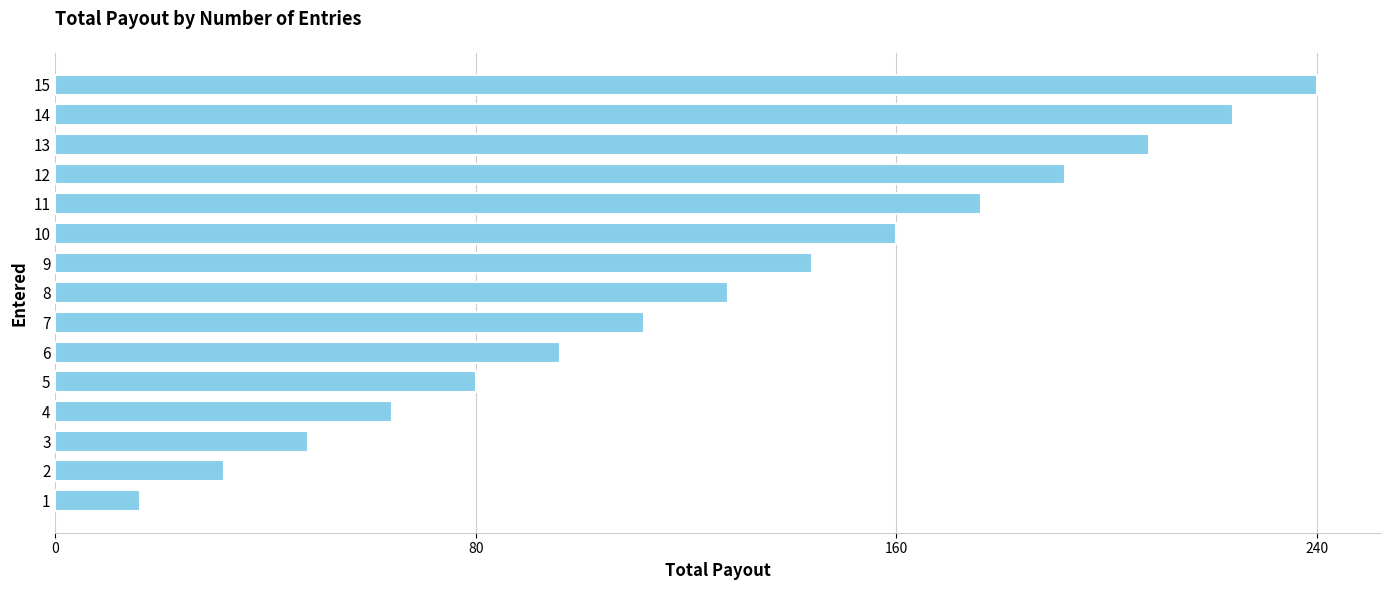

Count the number of data series in this chart.

1